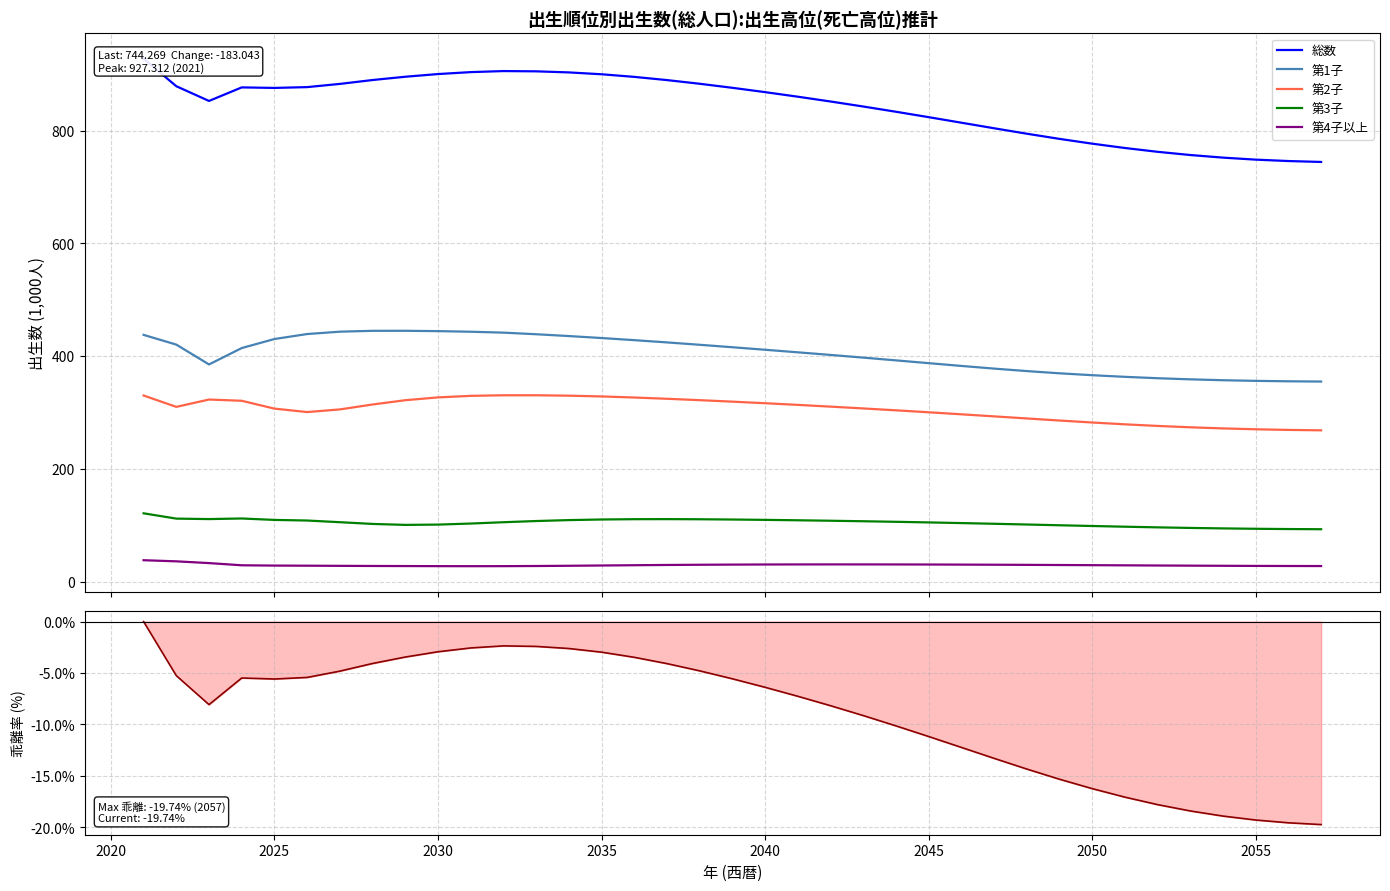

True or false: 第2子 and 第3子 intersect in this chart.

False